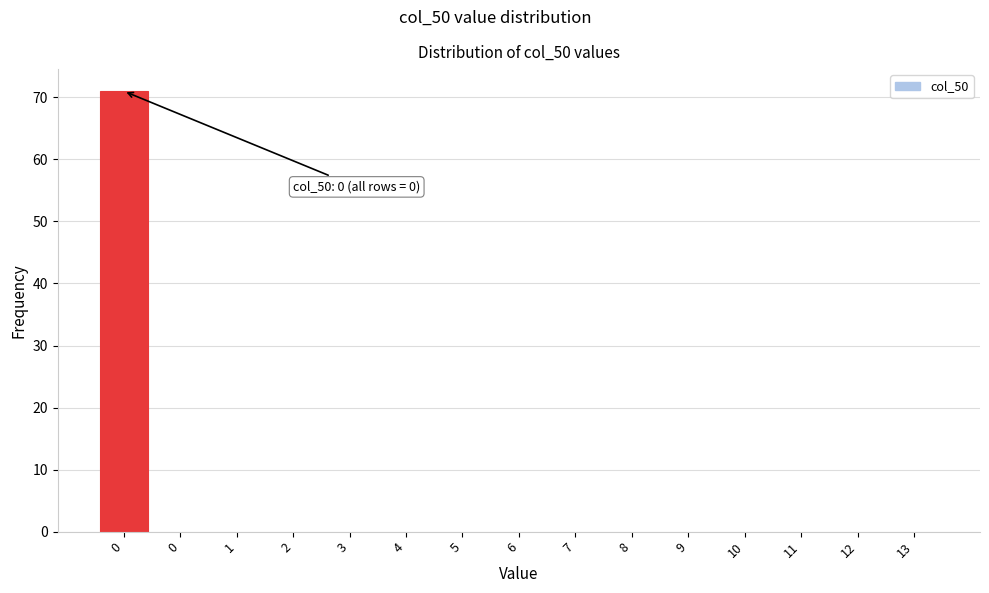

Are the bars horizontal?

No